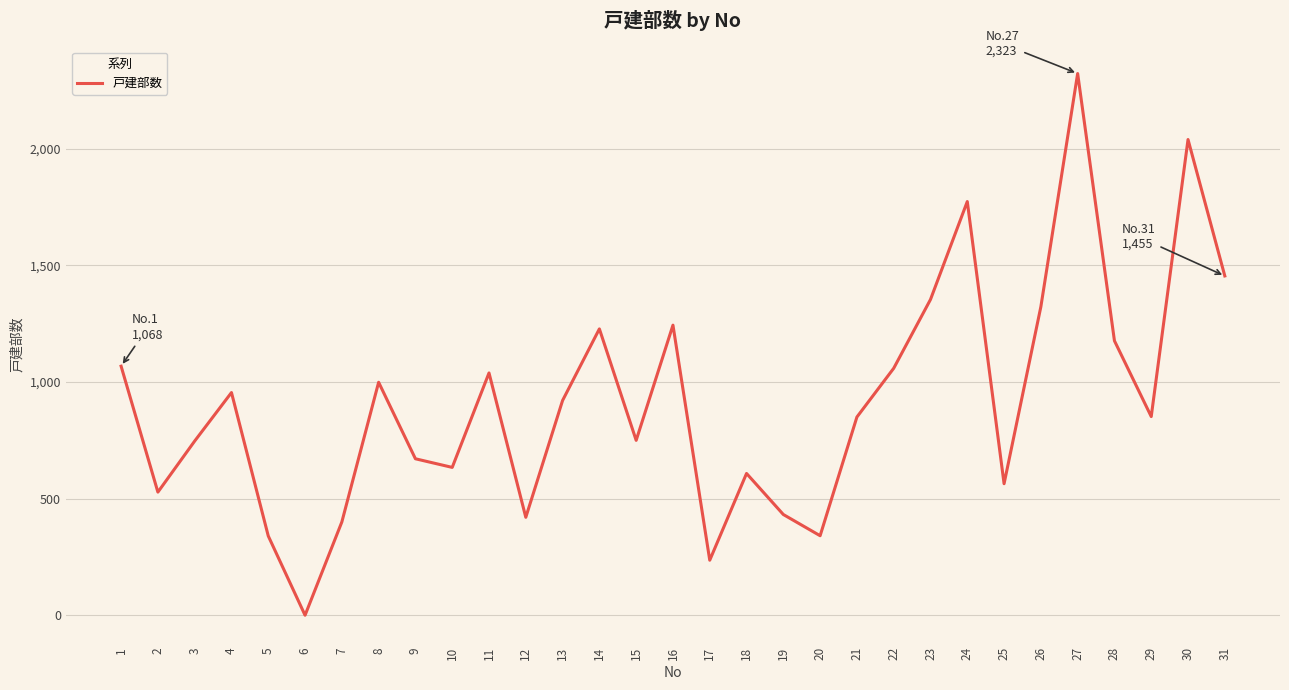

Where does the data first go above 852?

1